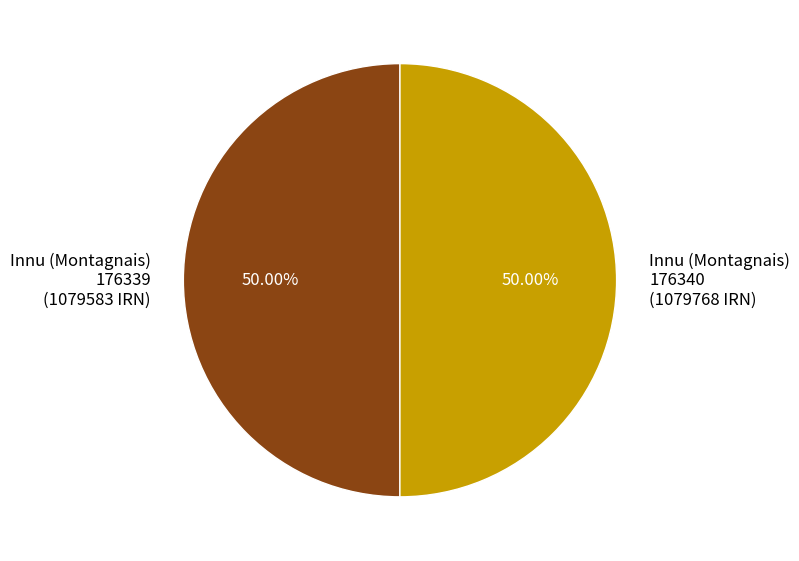

Approximately how many times larger is the value at Innu (Montagnais) 176339 (1079583 IRN) compared to Innu (Montagnais) 176340 (1079768 IRN)?

1.0